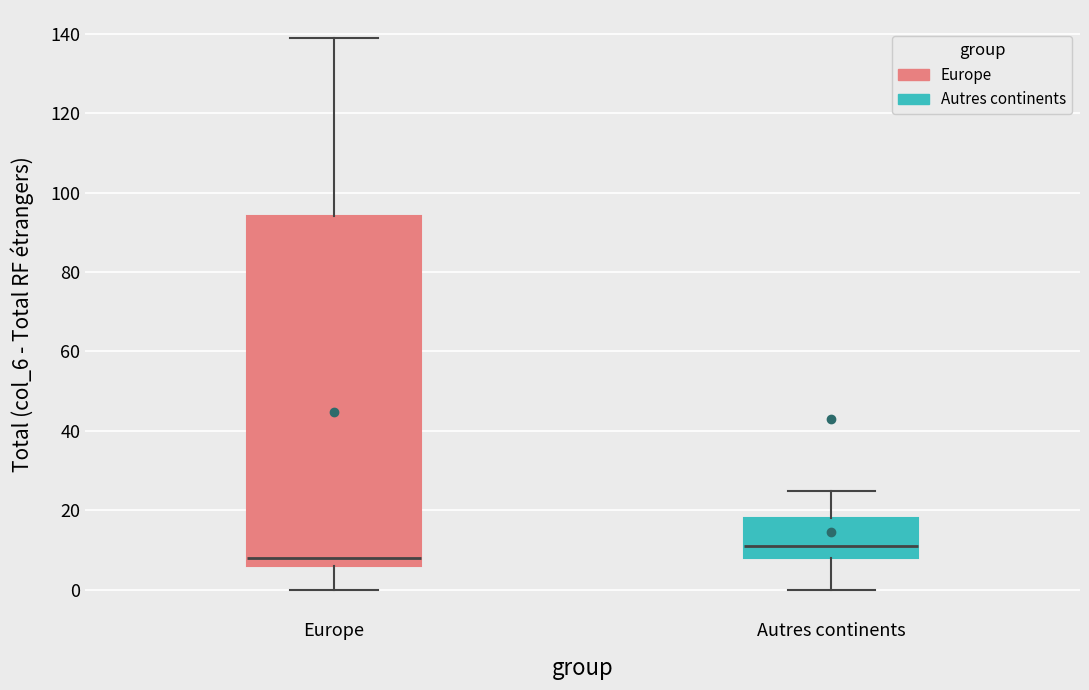

Which box has the lowest median line?

Europe